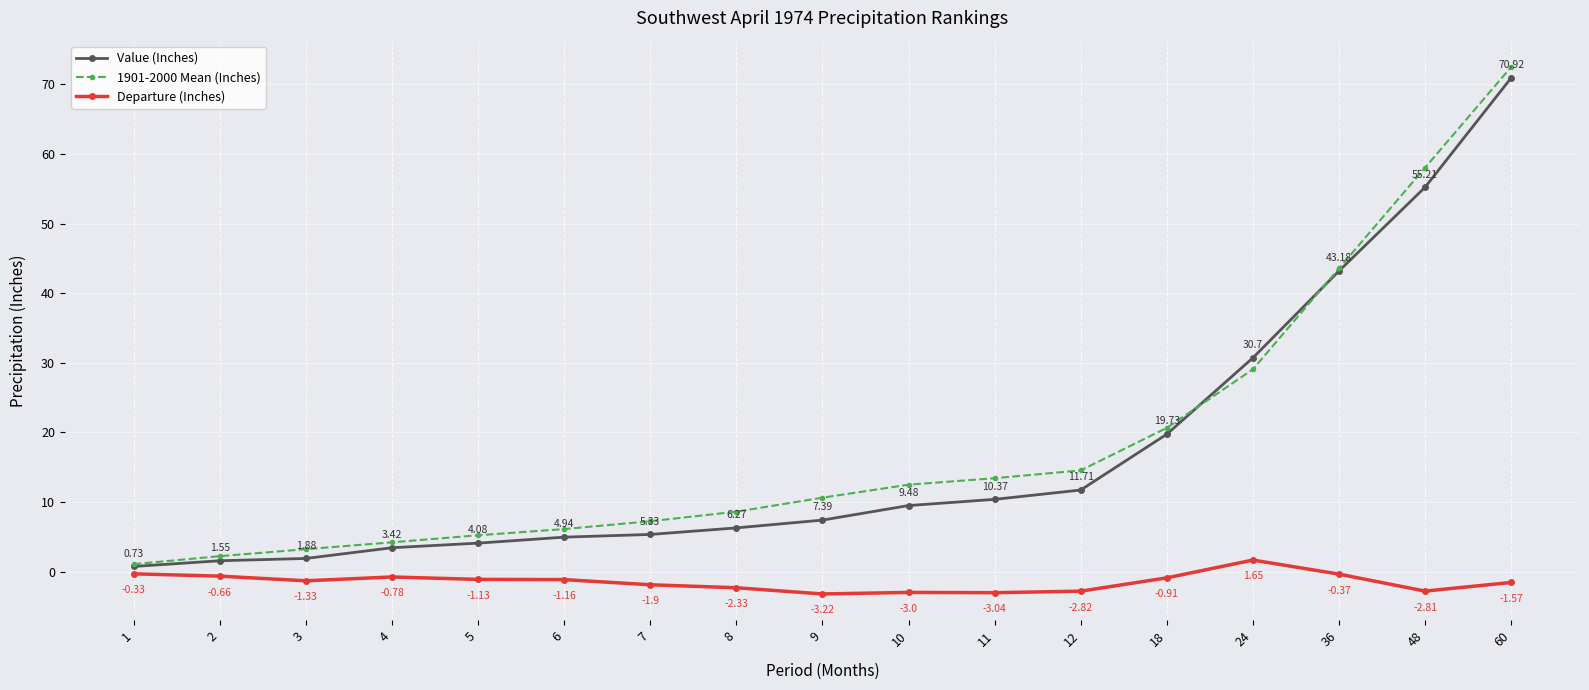

List the series in order of their peak value, highest first.

1901-2000 Mean (Inches), Value (Inches), Departure (Inches)